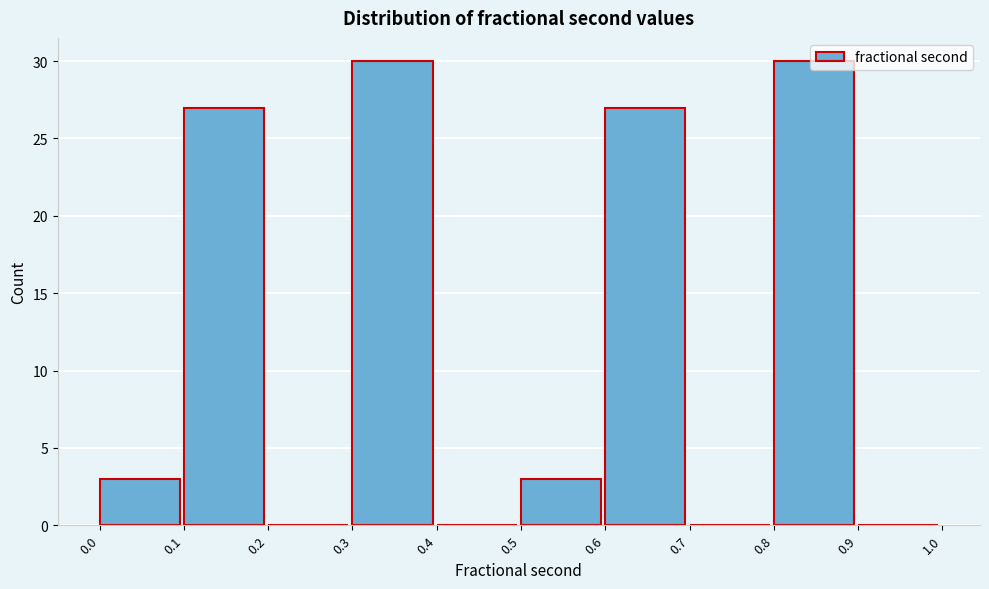

How tall is the bar that spans 0.1 to 0.2 on the x-axis? The values are not printed on the chart, so give them approximately, as read against the axis.

27